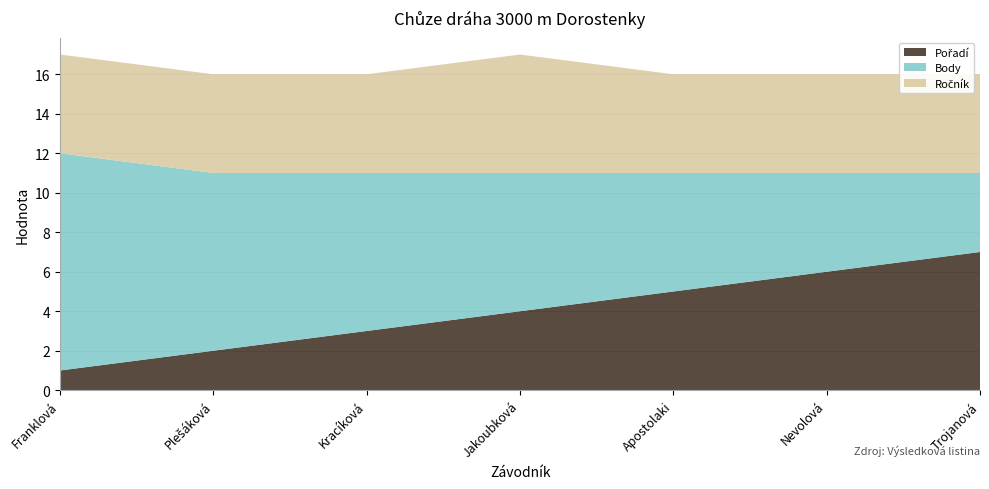

Reading right to left, list all the values displayed in this chart.

Pořadí: 7	6	5	4	3	2	1
Body: 4	5	6	7	8	9	11
Ročník: 5	5	5	6	5	5	5